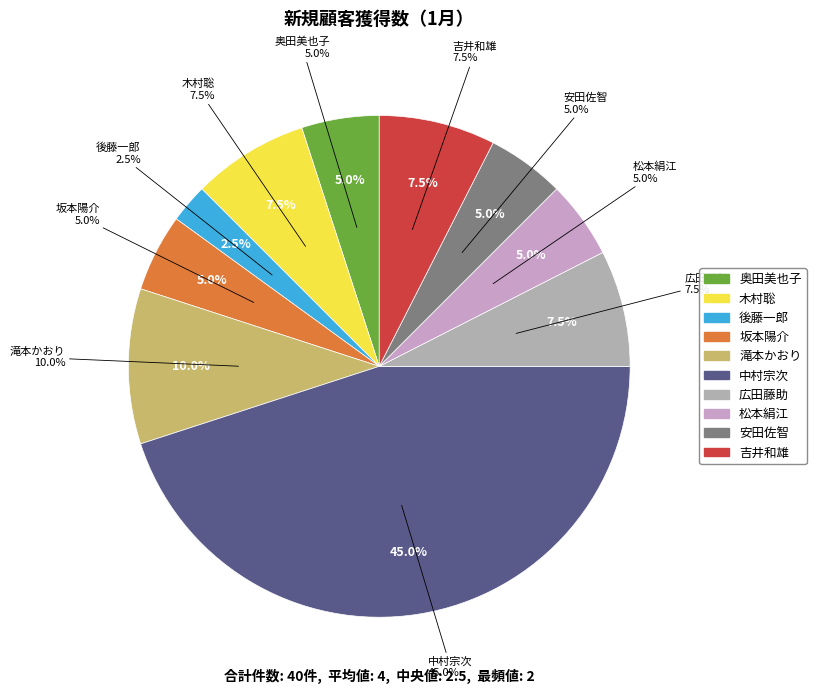

Rank the categories by value from highest to lowest.

中村宗次, 滝本かおり, 木村聡, 広田藤助, 吉井和雄, 奥田美也子, 坂本陽介, 松本絹江, 安田佐智, 後藤一郎